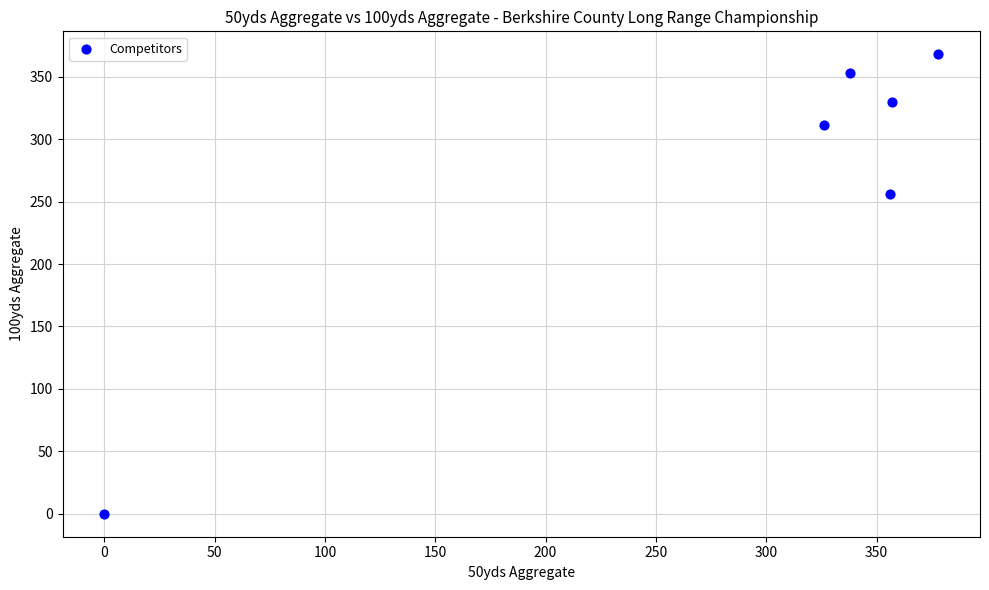

What Y value in the scatter plot is closest to 184?

256